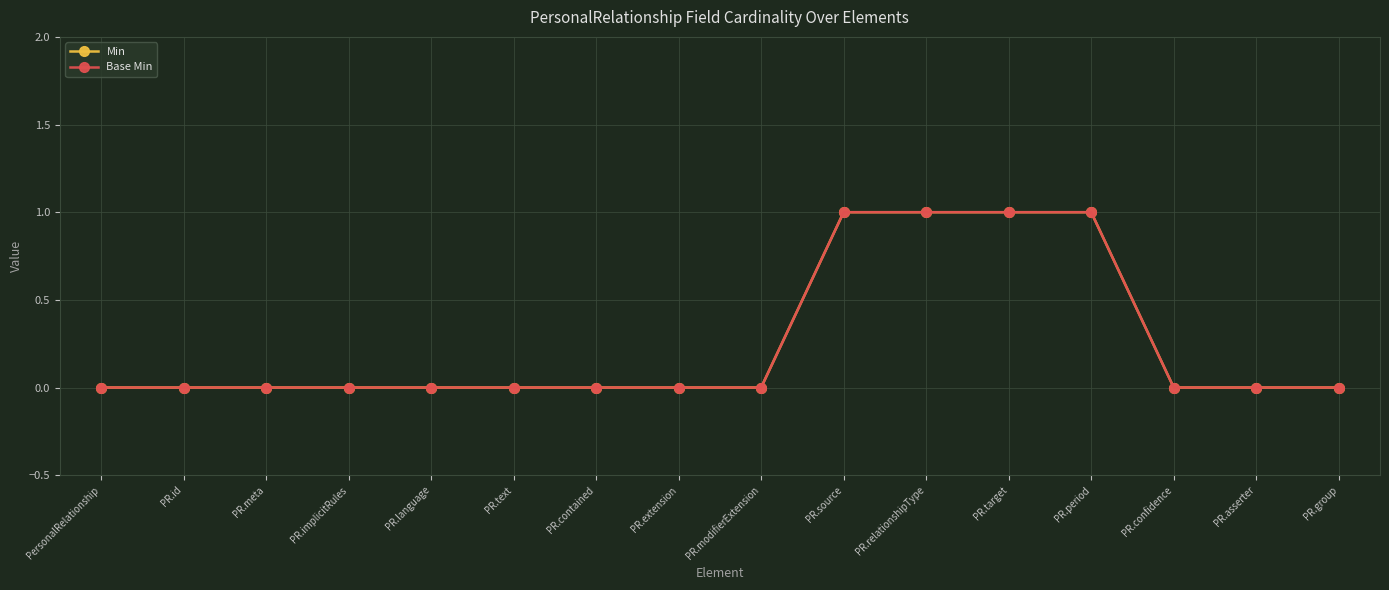

True or false: Base Min has more than 0 interior local peaks.

False